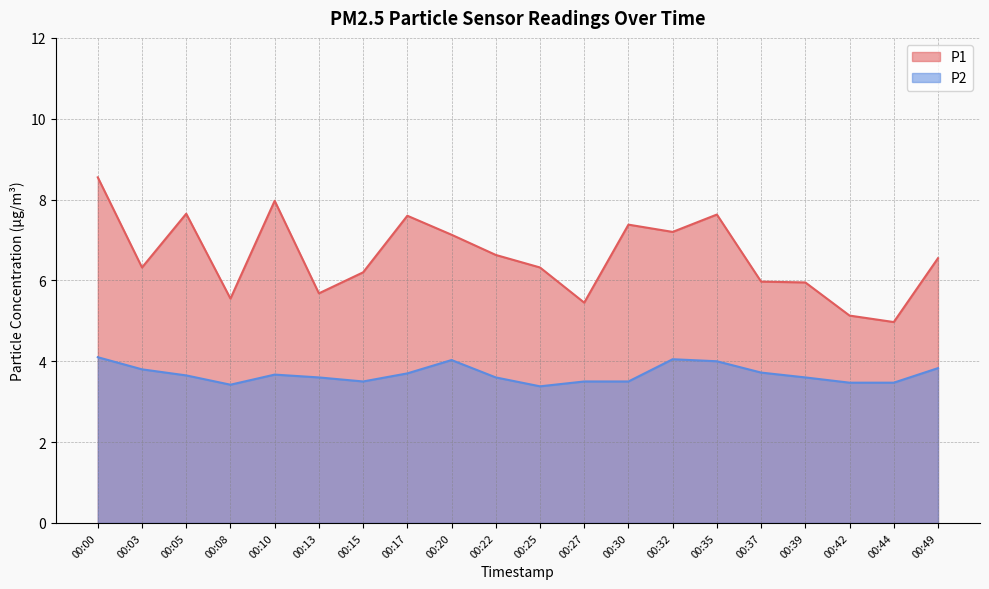

Between 00:17 and 00:35, which series saw the biggest shift?

P2